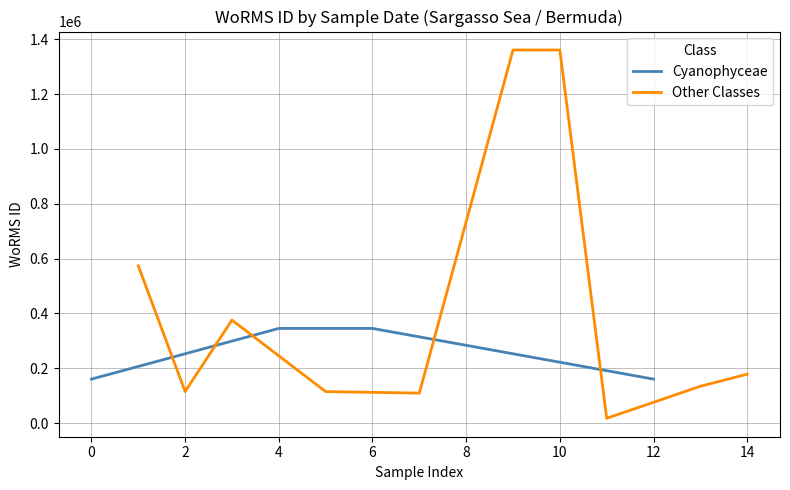

True or false: the data shows 934682 at 1984-08-25.

False